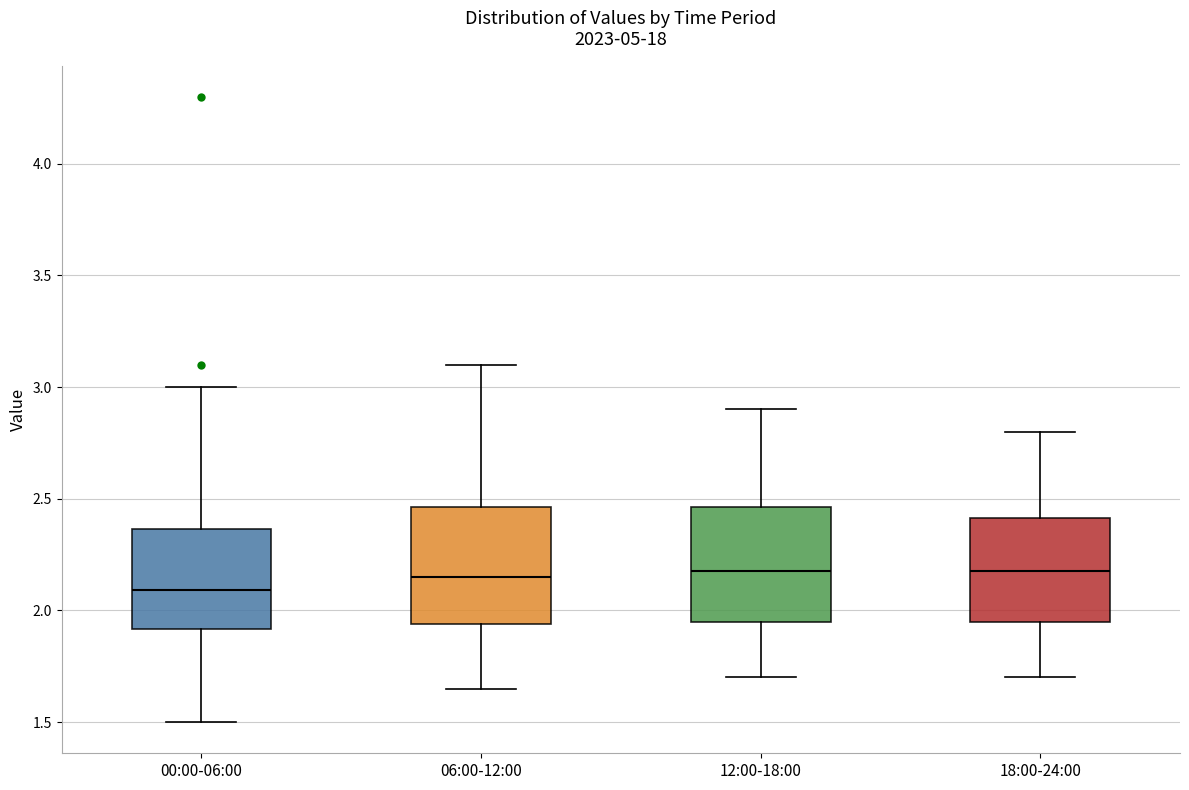

Which box has the lowest median line?

00:00-06:00